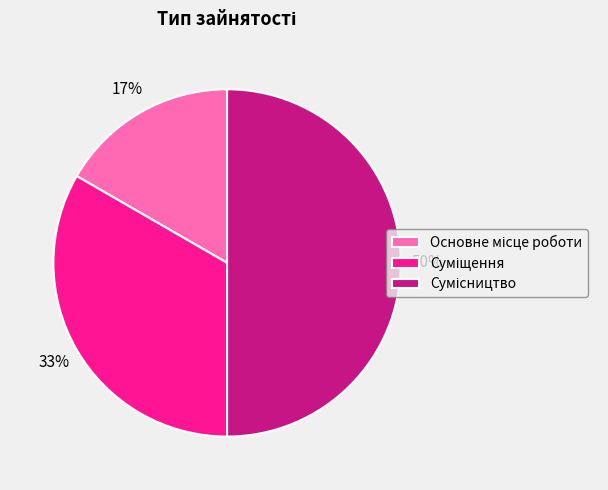

To the nearest percent, what is the difference between the largest and smallest slice percentages?

33%